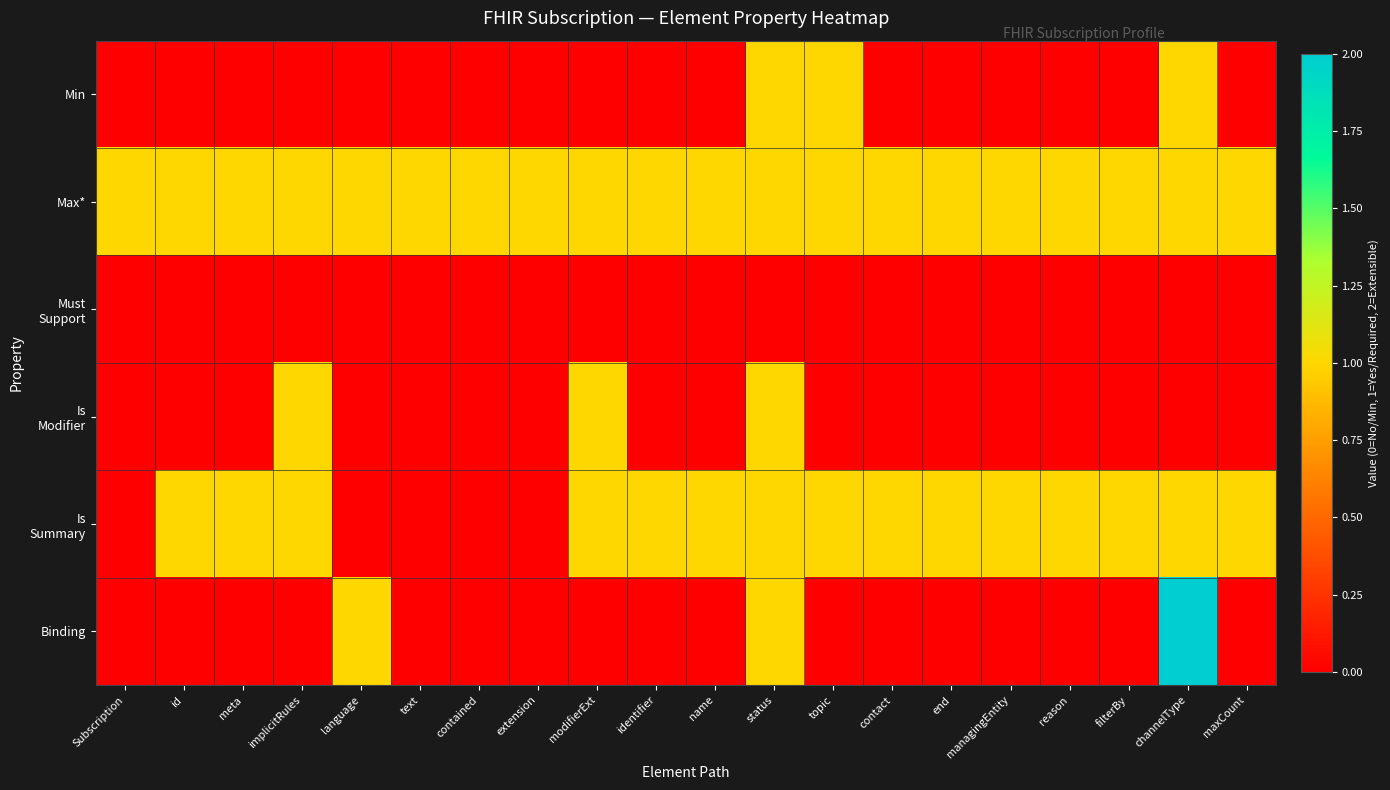

Rank the series at meta from lowest to highest value.

Min, Must Support, Is Modifier, Binding, Max*, Is Summary